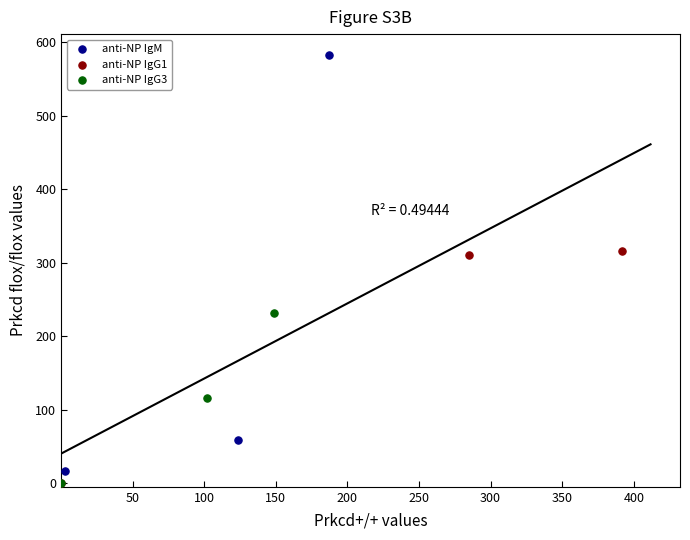

Which series reaches the maximum Y coordinate?

anti-NP IgM